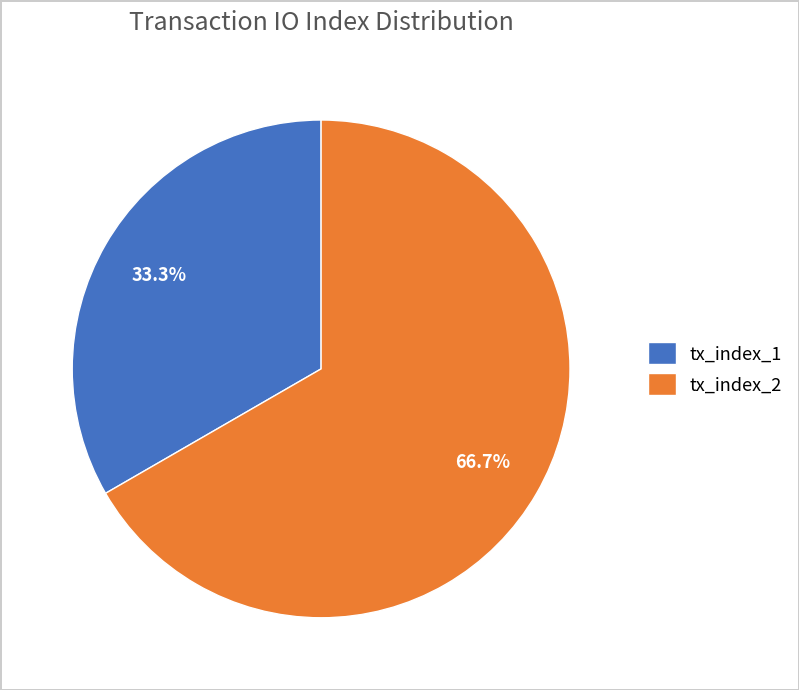

The tx_index_2 slice represents 60% of the pie. True or false?

False